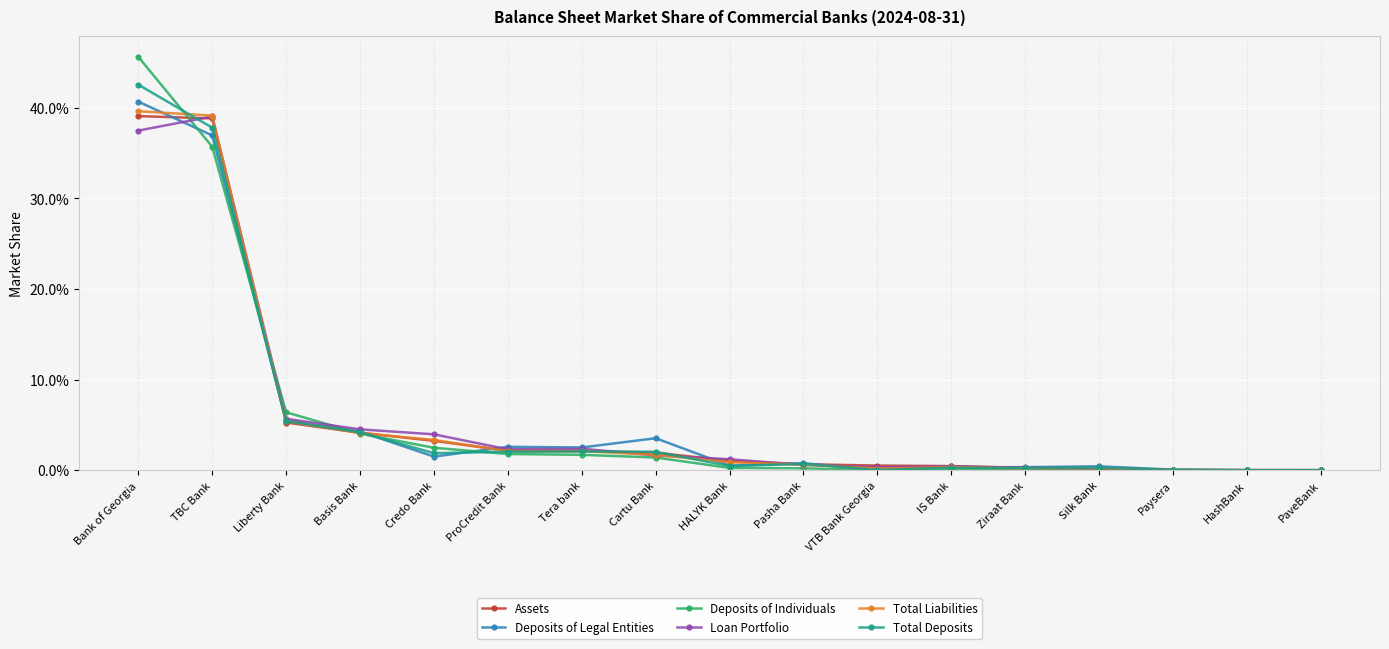

What are all the series names shown in the legend?

Assets, Deposits of Legal Entities, Deposits of Individuals, Loan Portfolio, Total Liabilities, Total Deposits